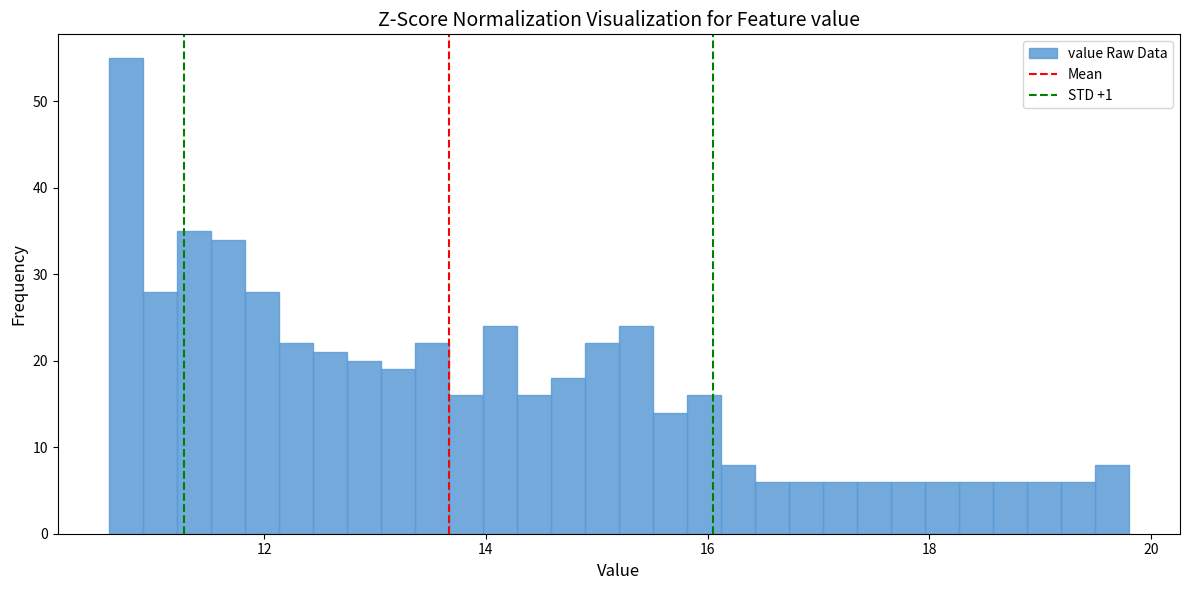

Read against the x-axis, roughly where is the centre of the tallest bar?

10.8